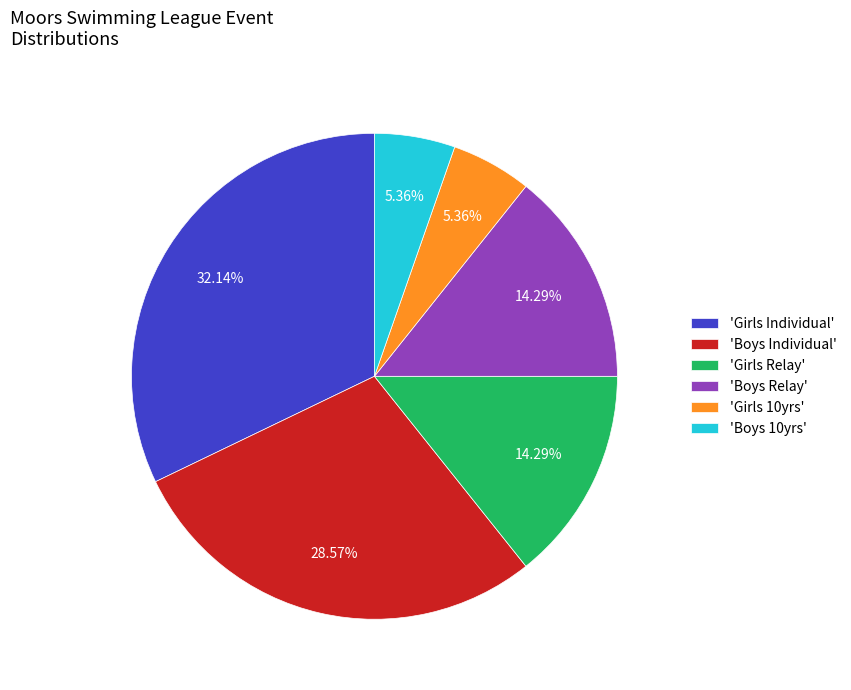

Between 'Girls Relay' and 'Boys 10yrs', which is larger?

'Girls Relay'